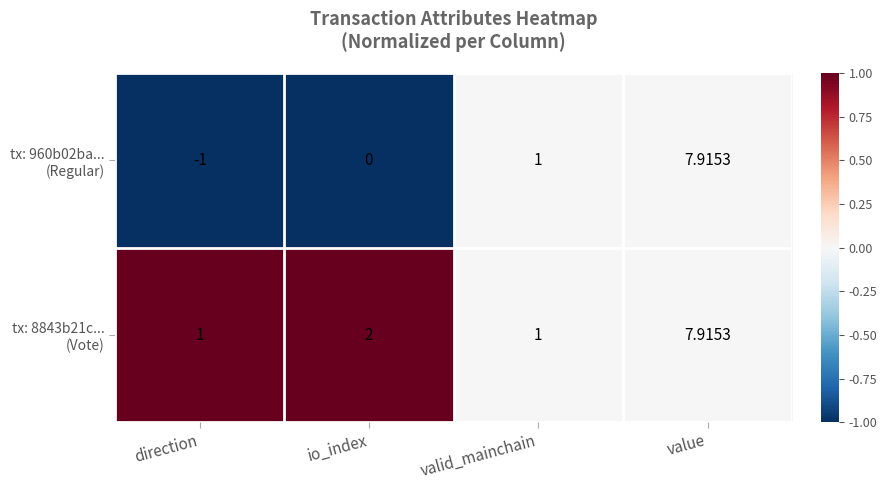

At which category is the sum across all series the highest?

value